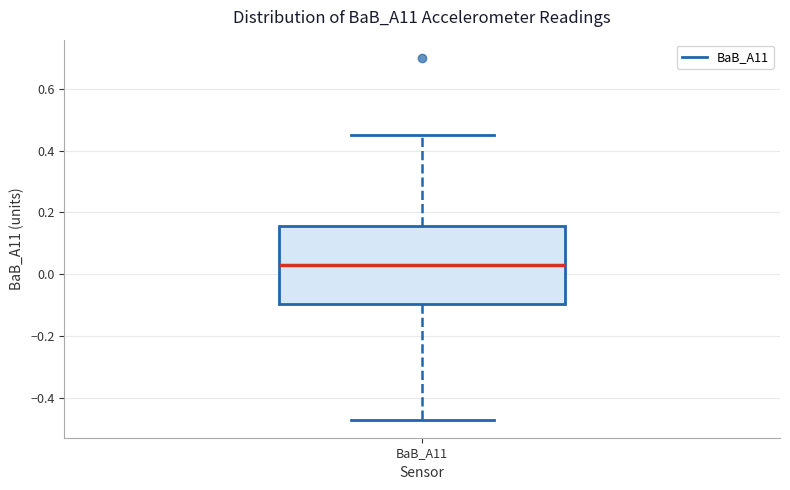

Read this box plot against the y-axis: the position of the median line, the range covered by the box, and the ends of both whiskers. The values are not printed on the chart, so give them approximately, as read against the axis.

median 0.04, box -0.10 to 0.16, whiskers -0.46 to 0.46